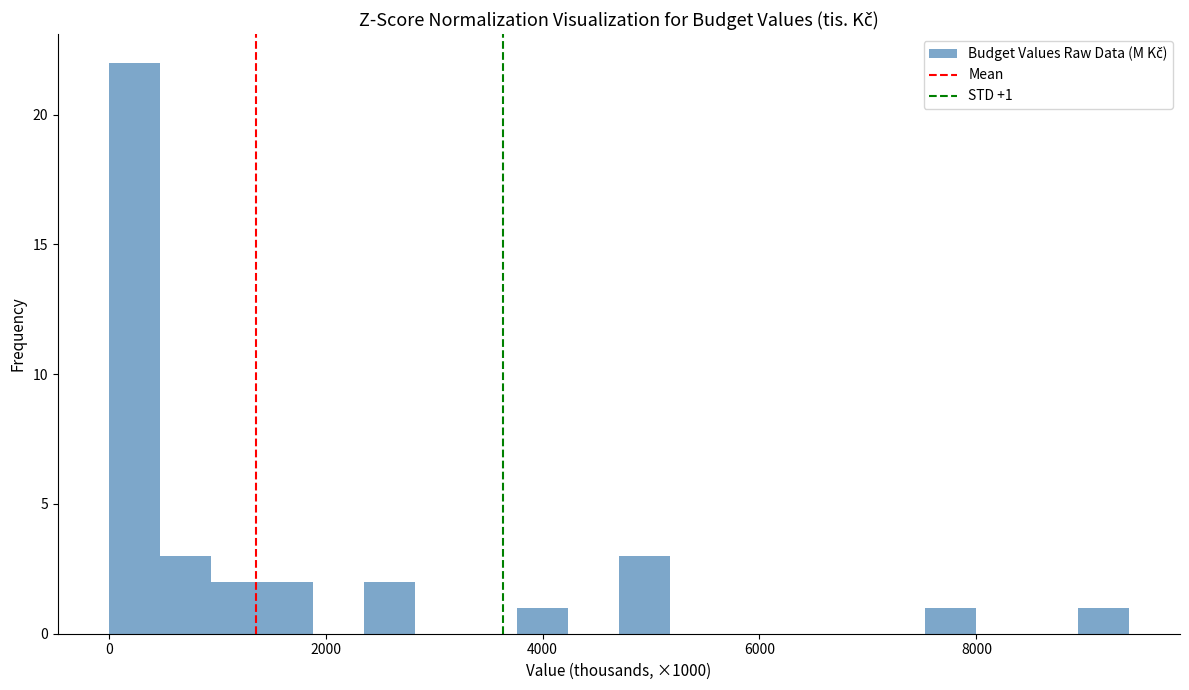

Read against the x-axis, roughly where is the centre of the tallest bar?

200